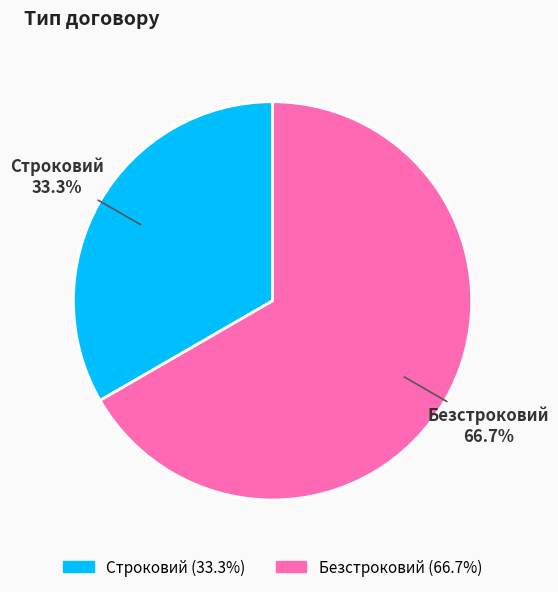

Which slice is the smallest?

Строковий